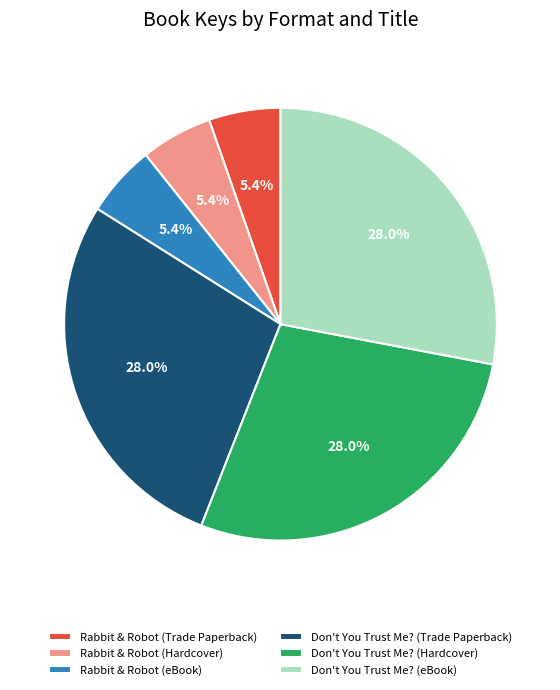

Do Don't You Trust Me? (eBook) and Don't You Trust Me? (Hardcover) together represent more than half of the pie?

Yes